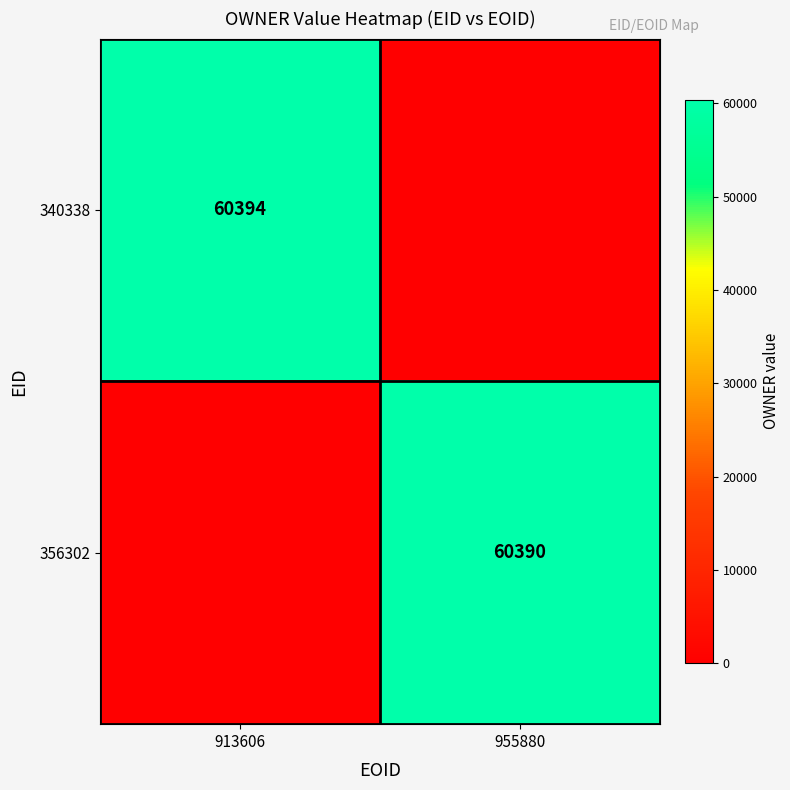

Is the value of 340338 at 913606 greater than the value of 356302 at 955880?

Yes